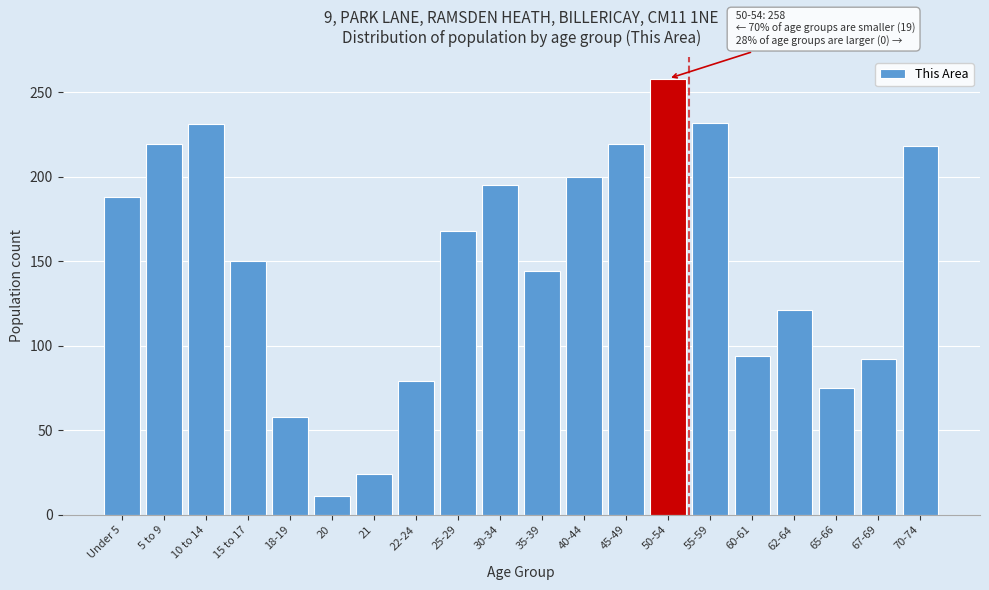

What is the sum of the values at 62-64 and 20?

132